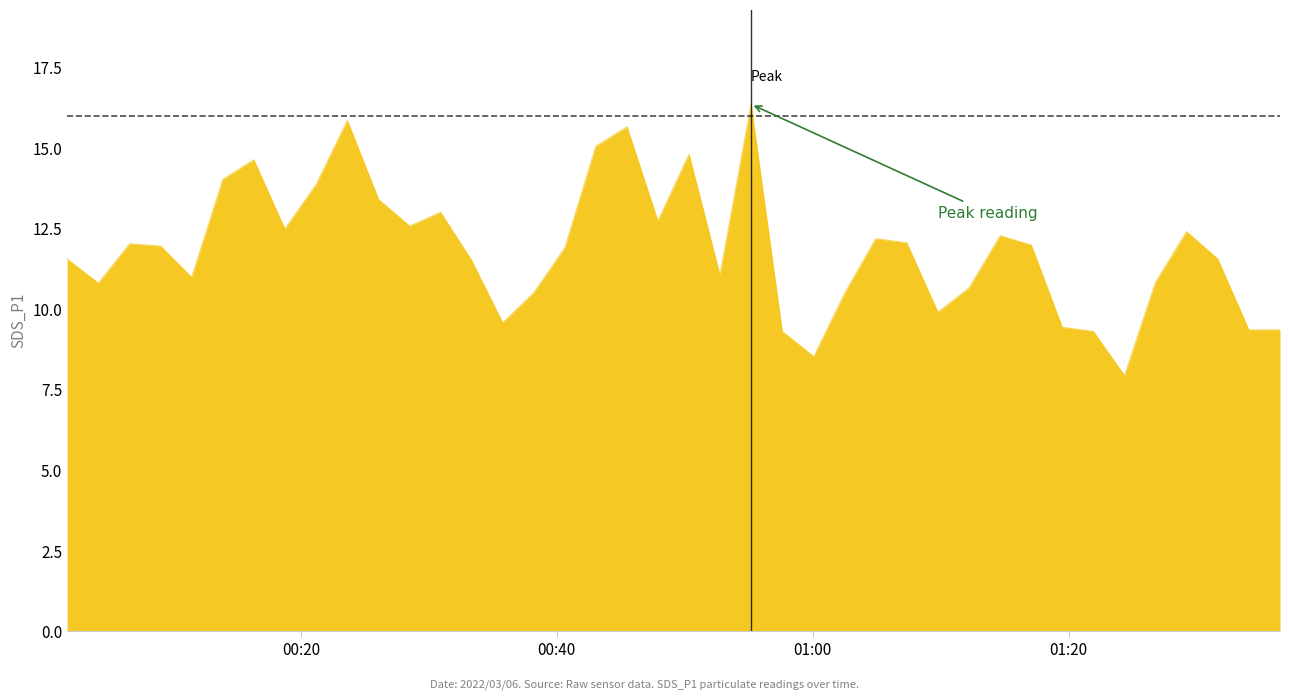

What is the maximum value shown in the chart?

16.4